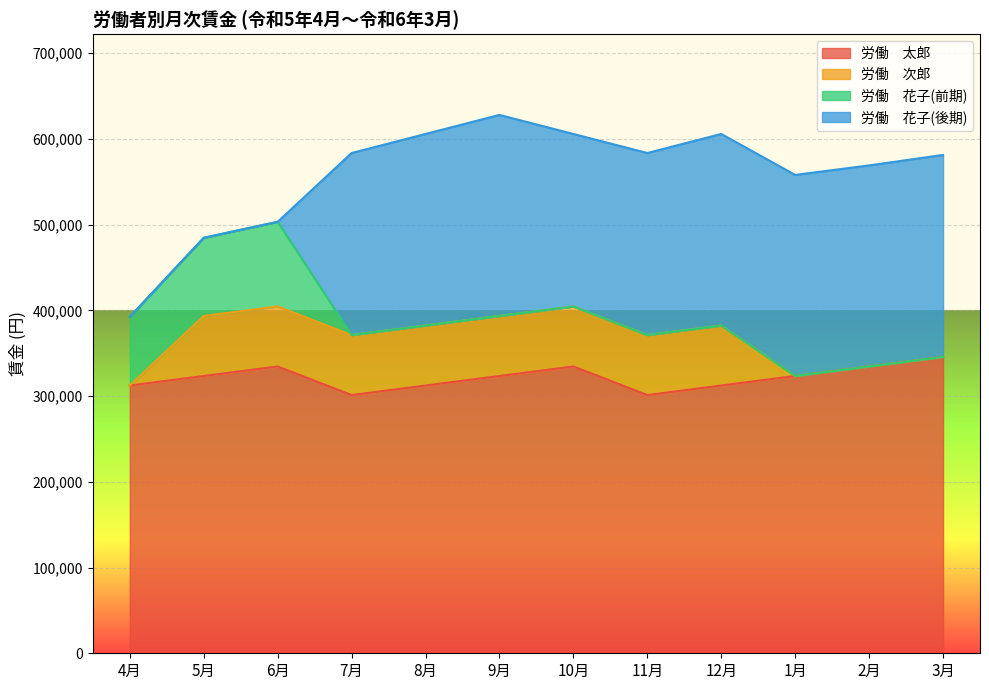

In 労働　花子(前期), how many points are higher than both neighbors (excluding endpoints)?

1